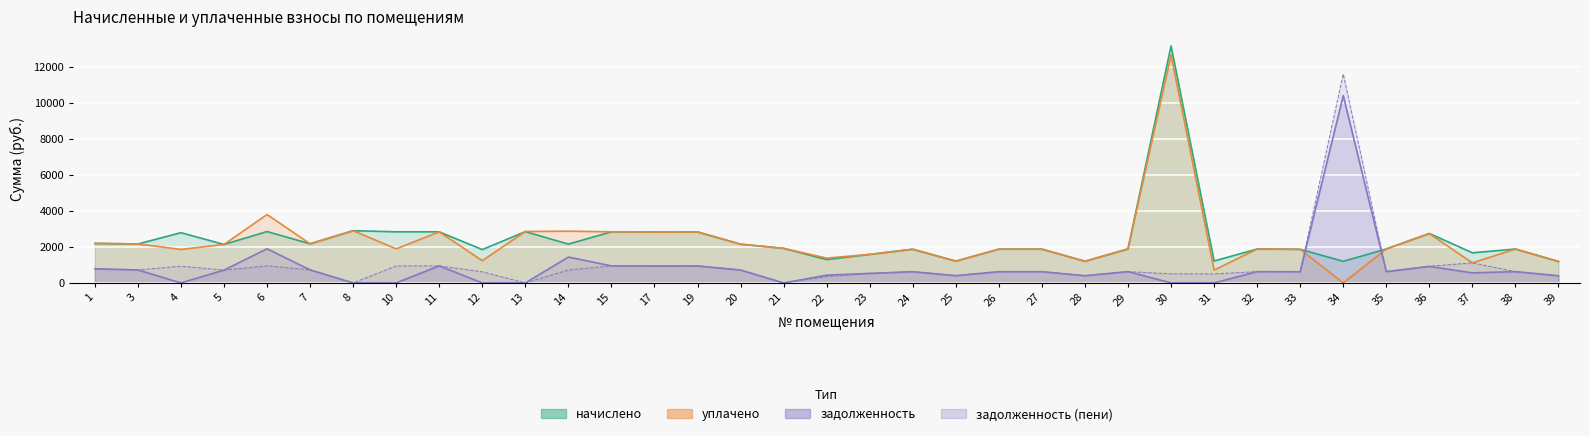

Which label corresponds to the smallest value in the chart?

4